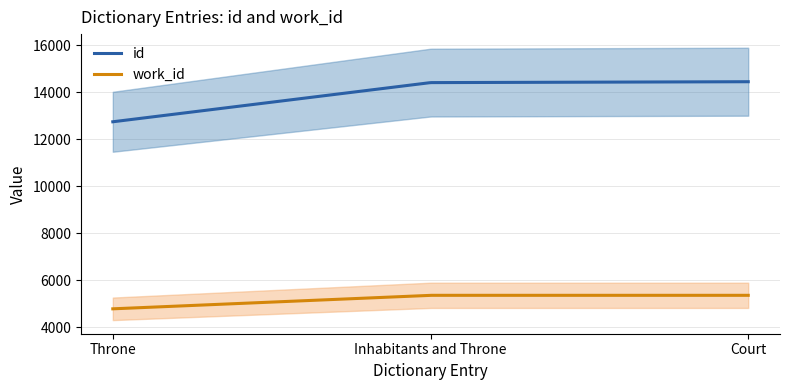

What is the value of the work_id point at the 3rd from the left?

5366